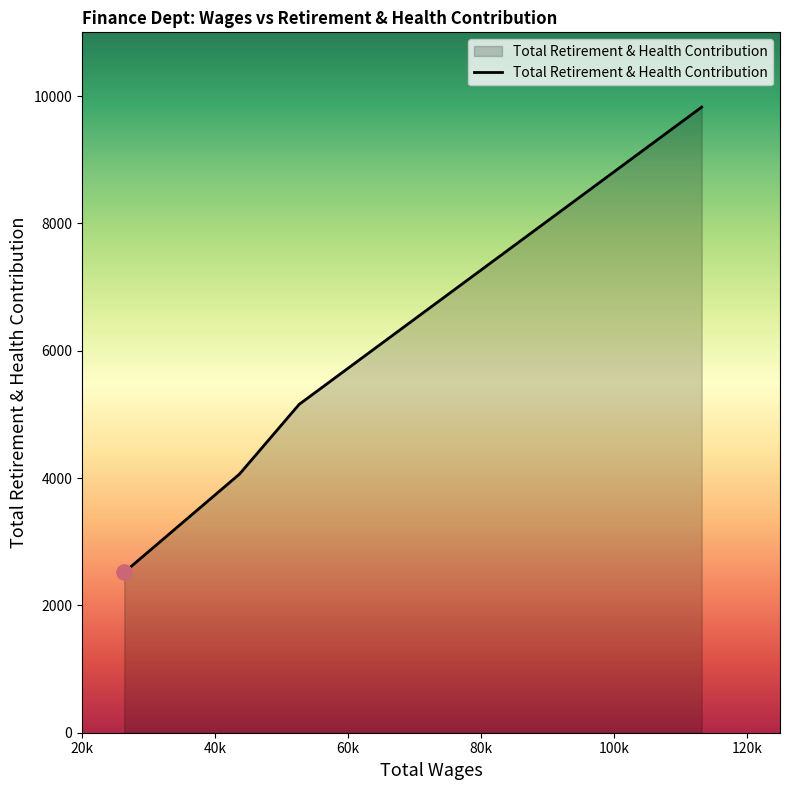

What is the sum of all values?

21564